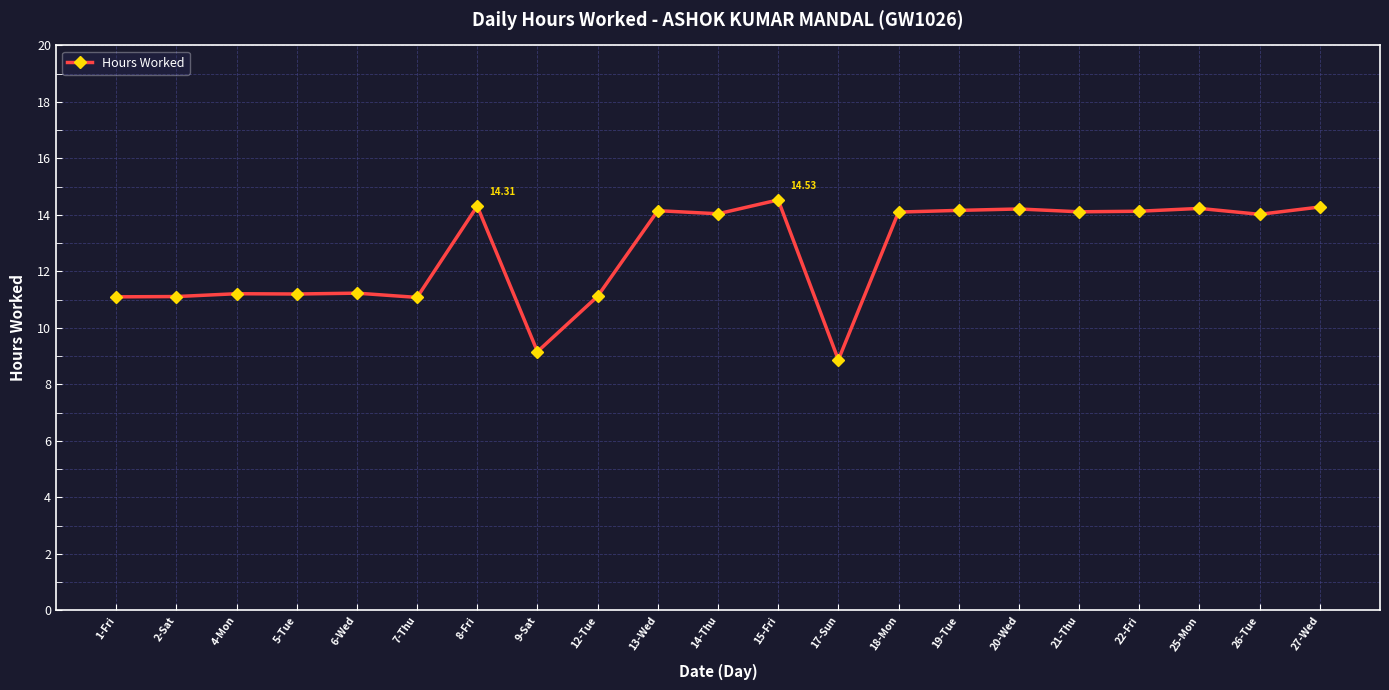

Which category has the lowest value across all series?

17-Sun